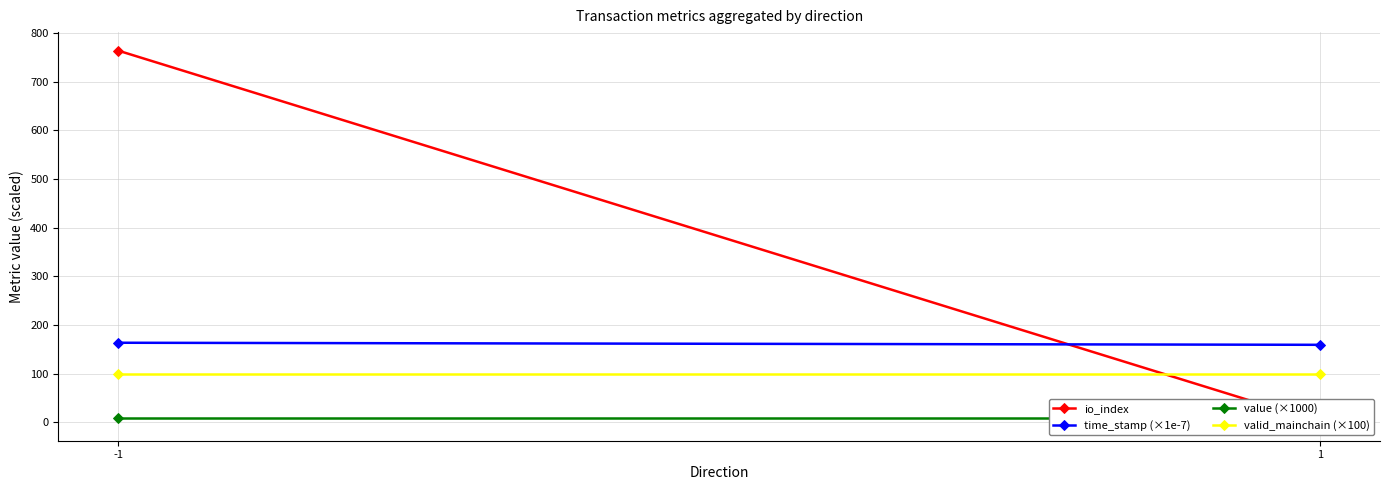

The value of time_stamp (×1e-7) at 1 is 159.4. True or false?

True